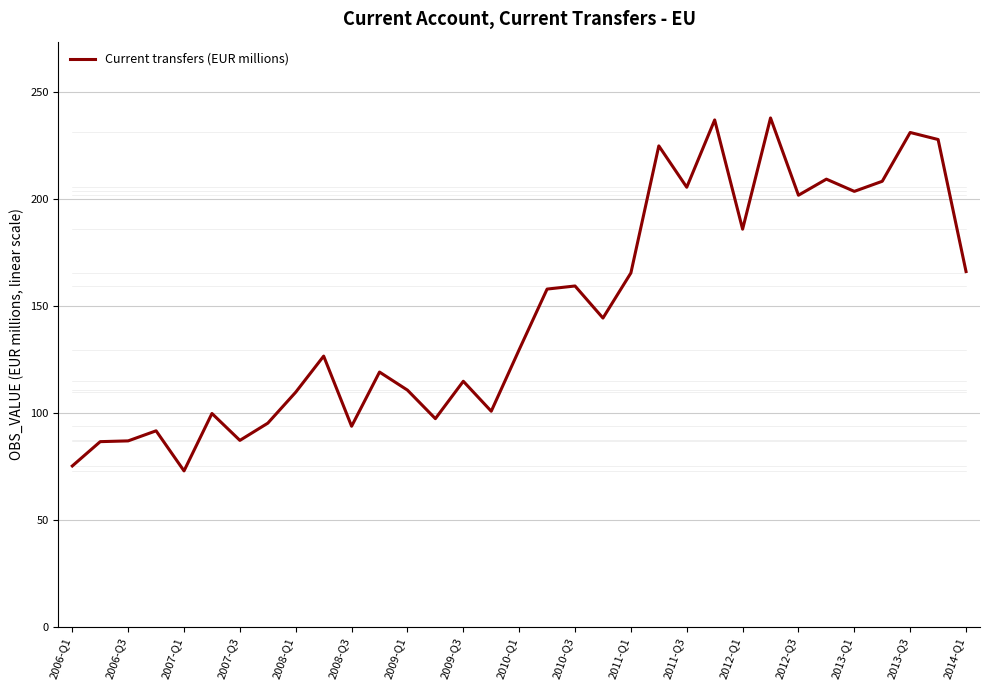

What is the smallest value displayed?

72.9